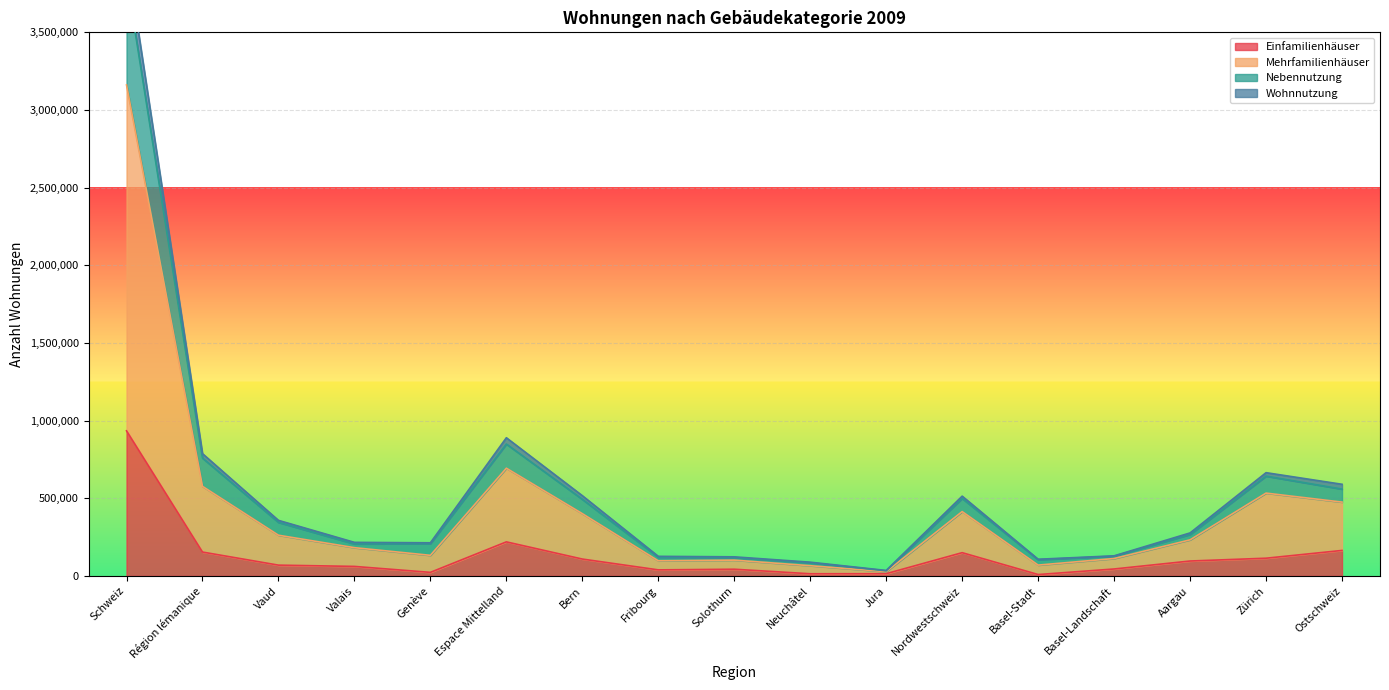

What is the maximum value for Einfamilienhäuser?

934260